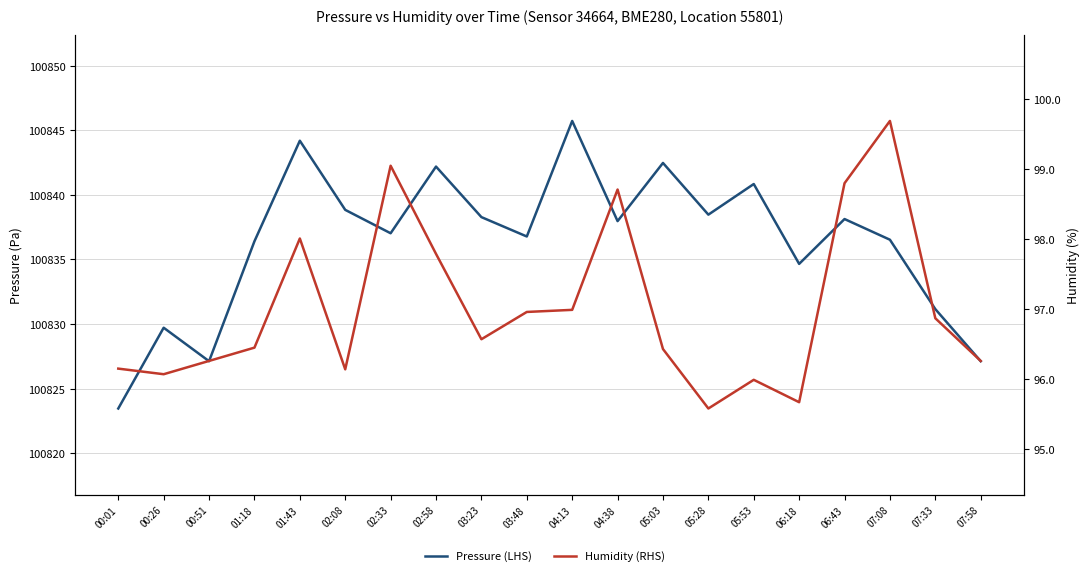

How many categories are shown in the chart?

20